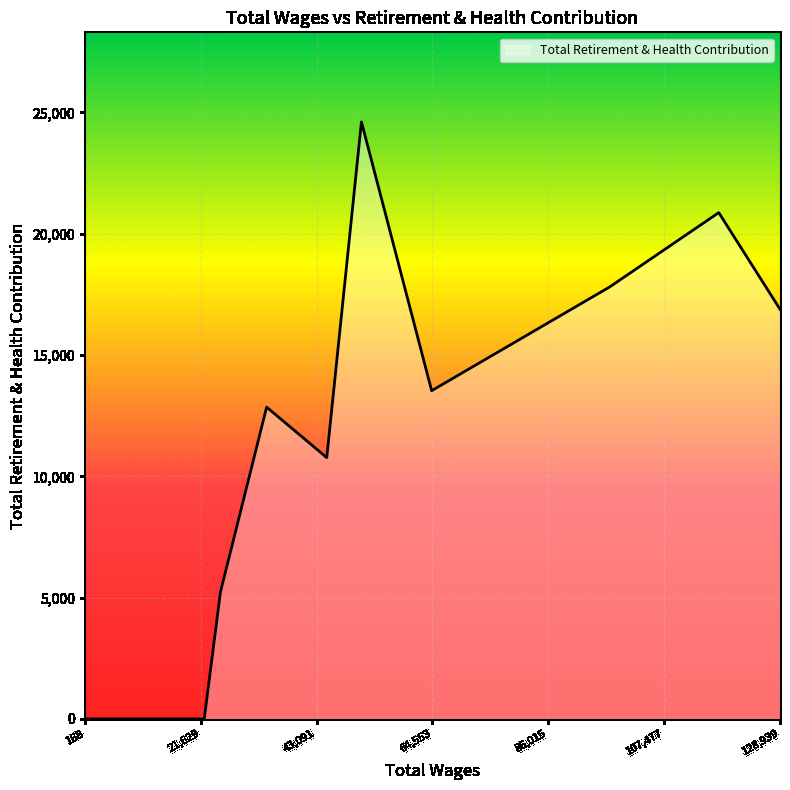

What is the difference between the maximum and minimum values?

24609